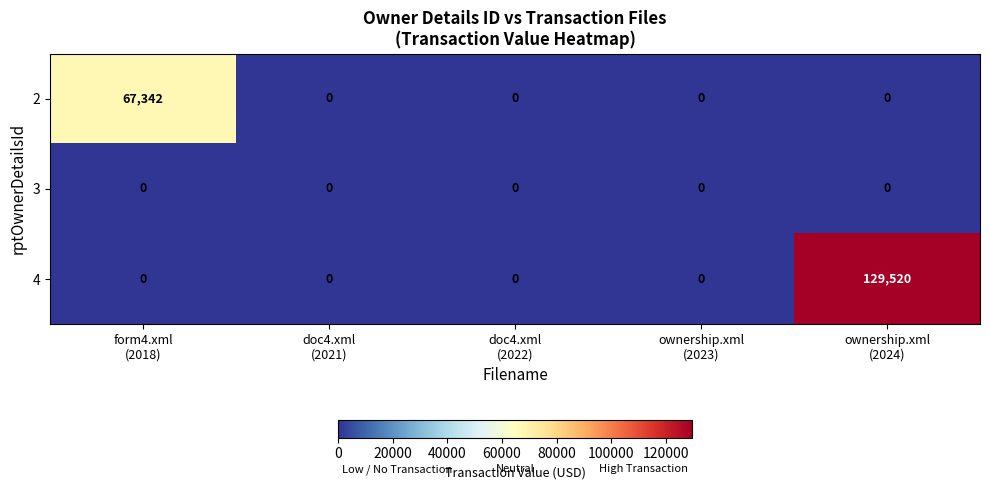

What is the spread (max minus min) of values at form4.xml
(2018)?

67342